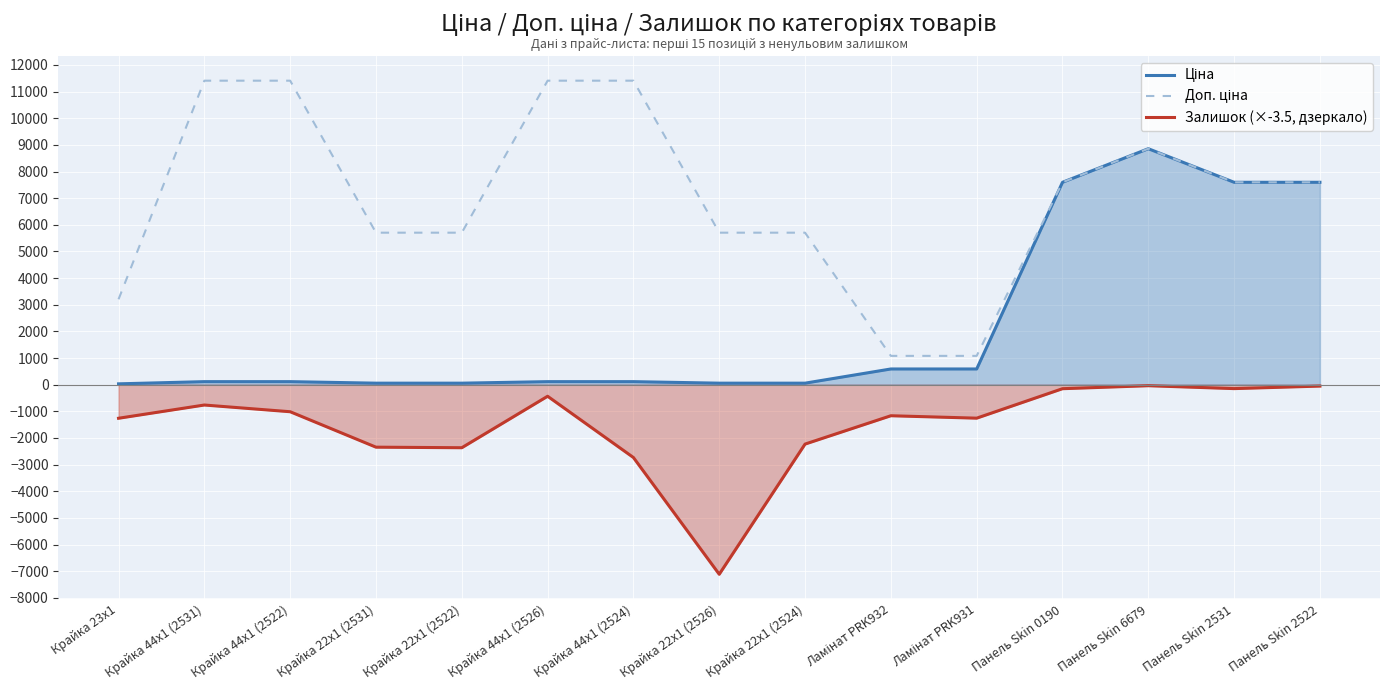

Is the value of Ціна at Панель Skin 0190 greater than the value of Доп. ціна at Панель Skin 2522?

No